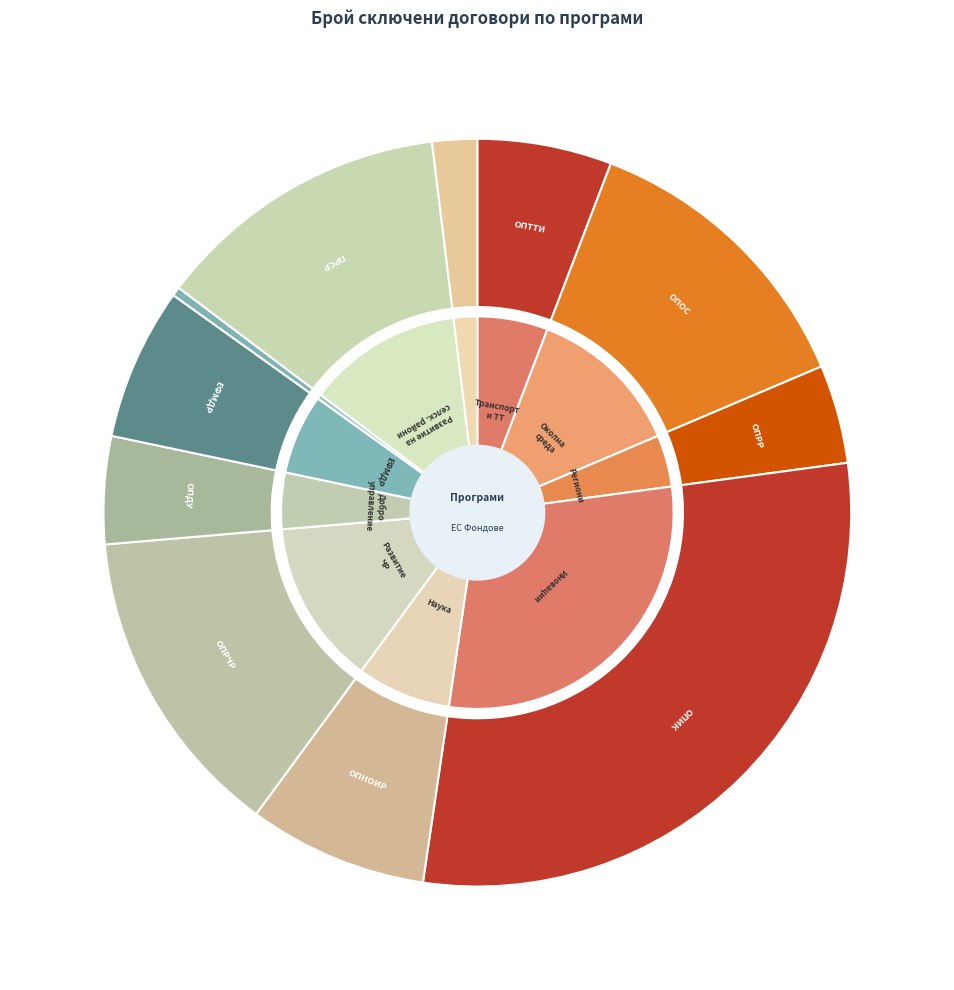

To the nearest percent, what portion does ОПРЧР represent?

14%